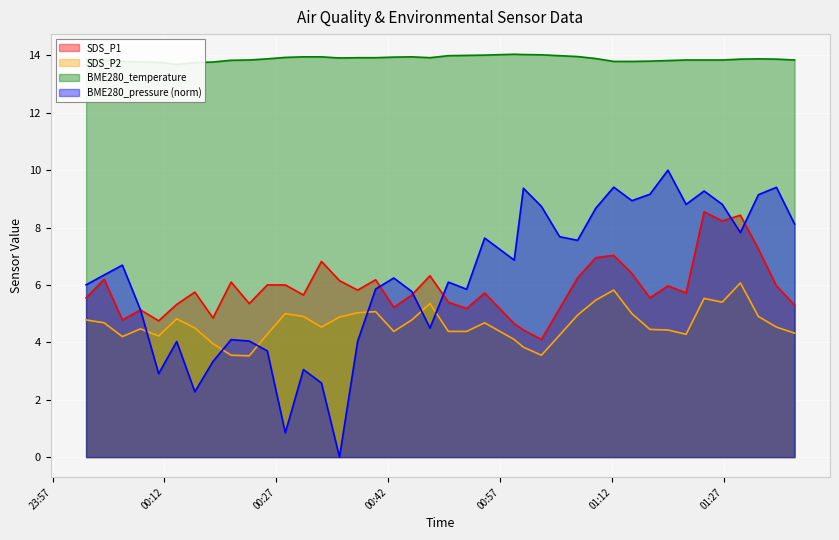

Read the SDS_P1 value at 2022/05/04 01:24:22.

8.6